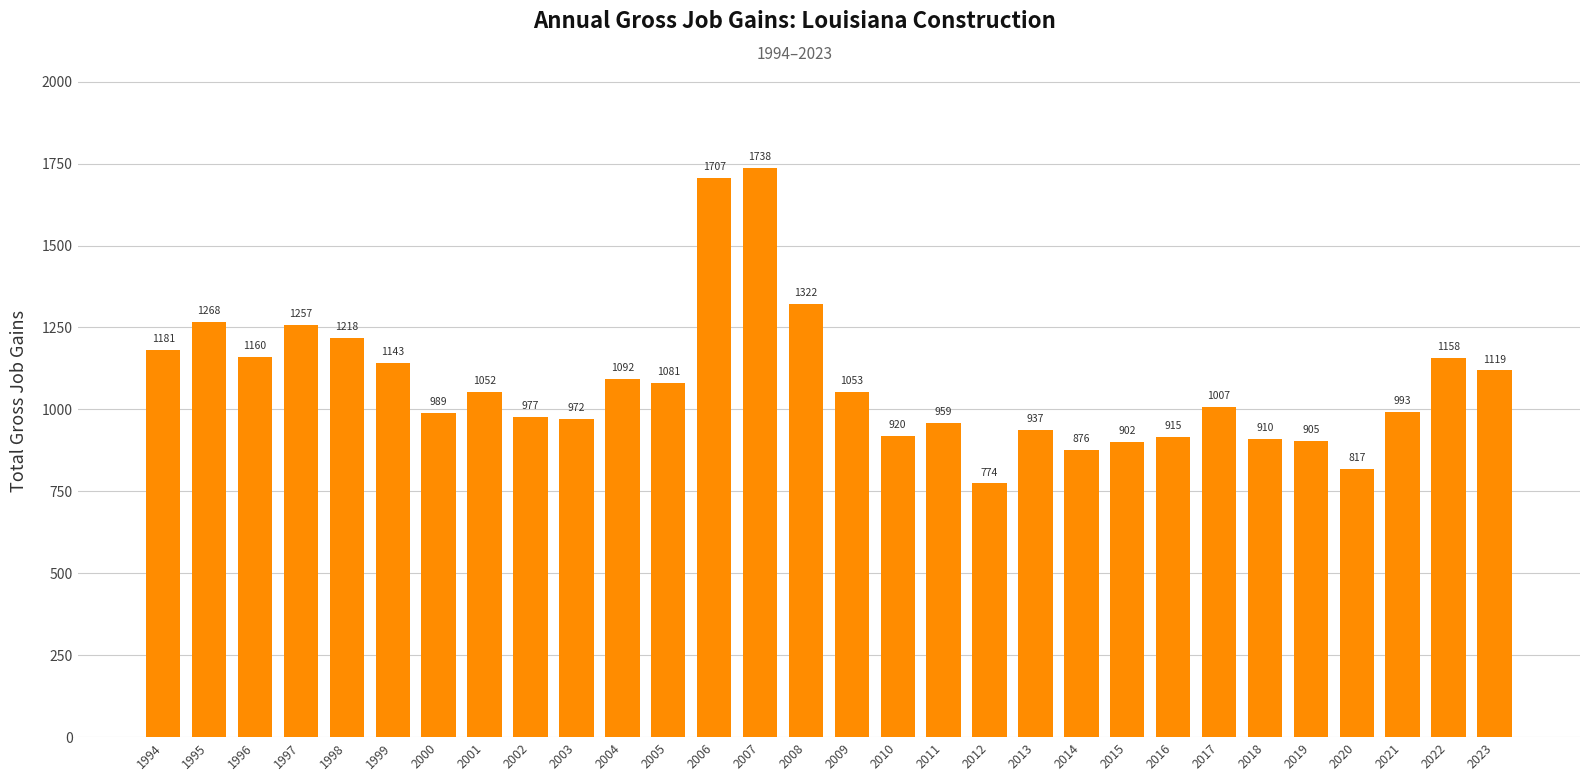

What is the value of the 18th bar from the left?

959